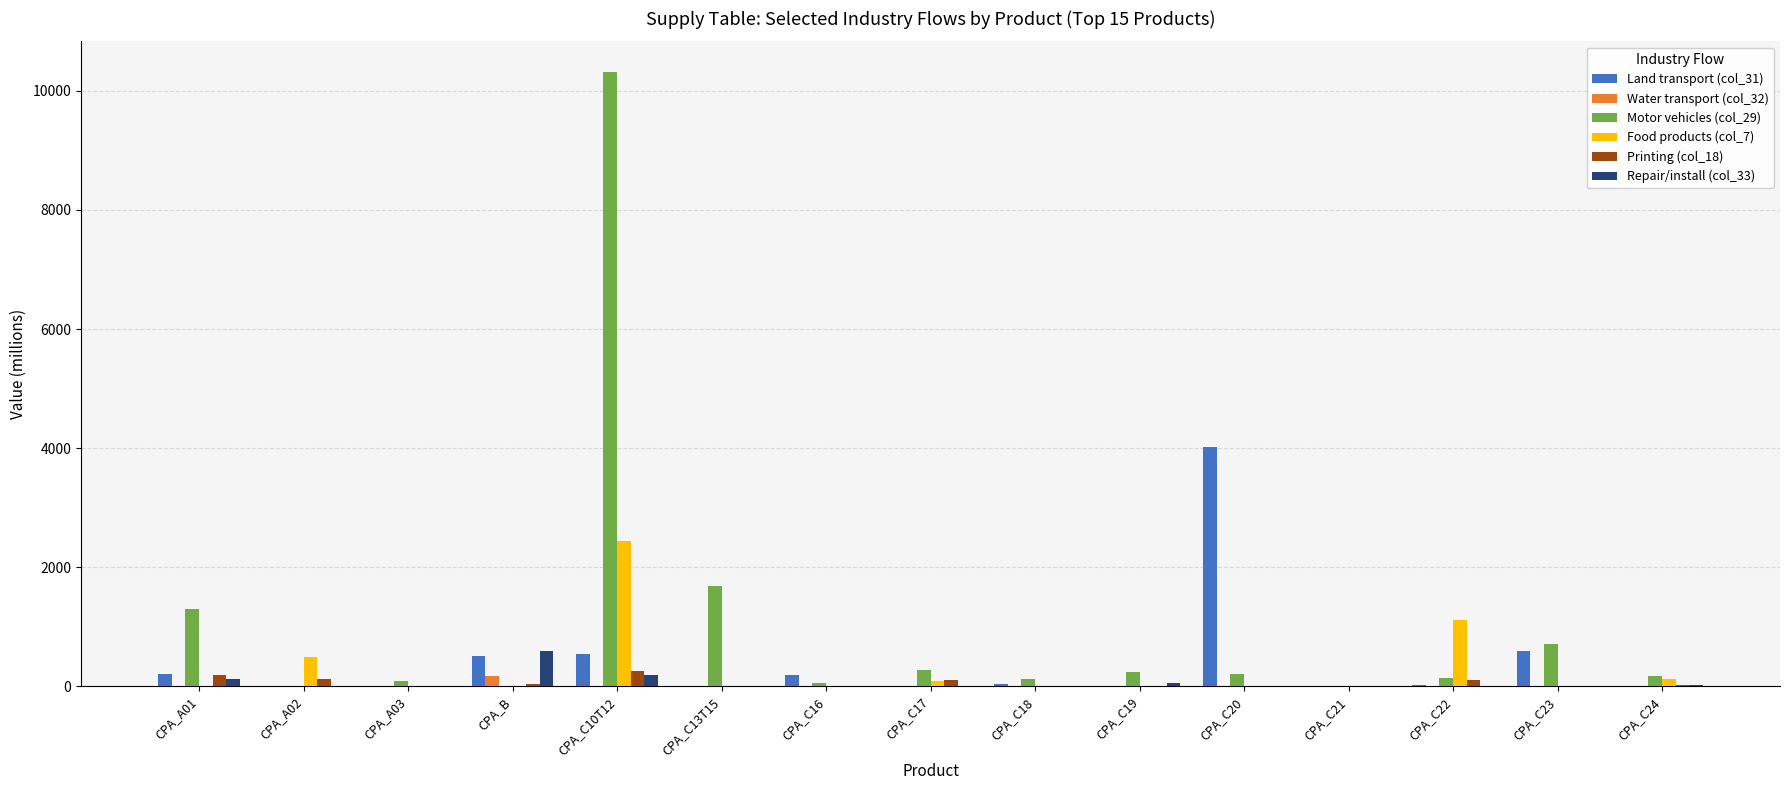

Which series has the largest total across all categories?

Motor vehicles (col_29)